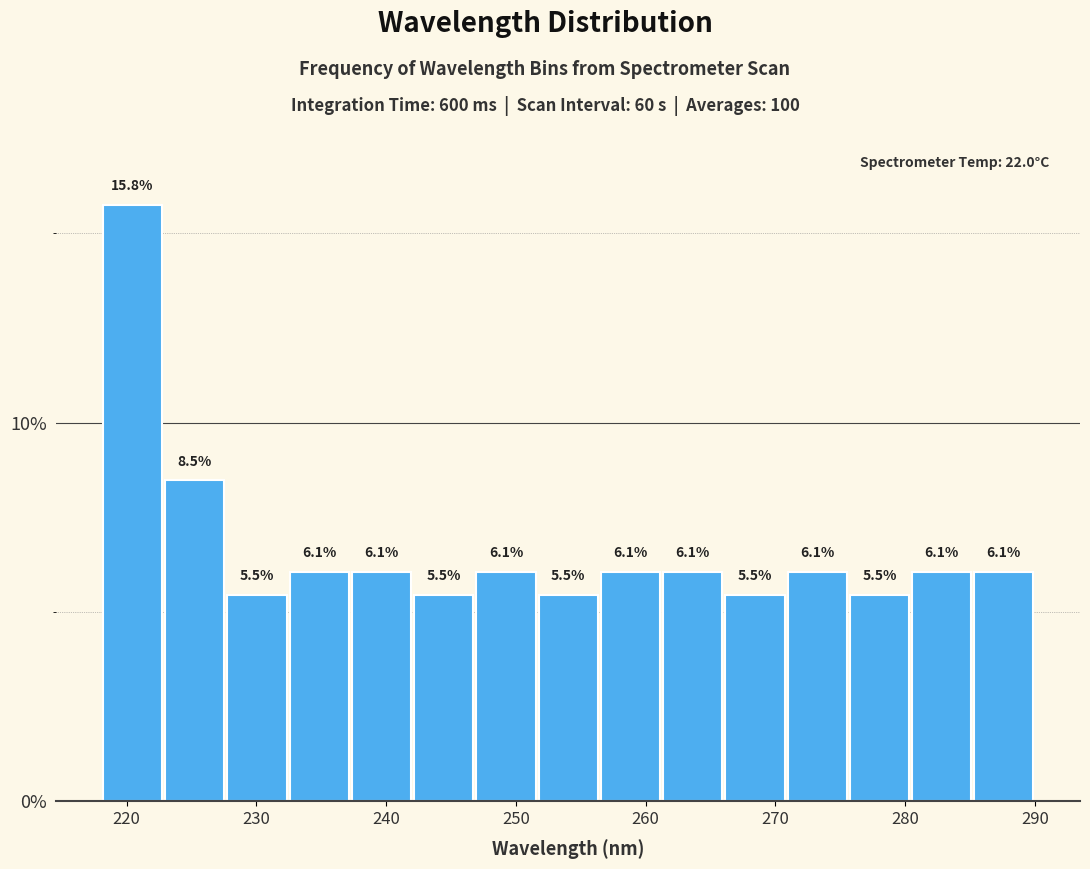

Reading left to right, transcribe this chart: for each bar, give the range it covers on the x-axis and its height. The bar edges are not printed on the chart, so give them approximately, as read against the axis.

218 to 223: 15.8
223 to 228: 8.5
228 to 232: 5.5
232 to 237: 6.1
237 to 242: 6.1
242 to 247: 5.5
247 to 252: 6.1
252 to 256: 5.5
256 to 261: 6.1
261 to 266: 6.1
266 to 271: 5.5
271 to 276: 6.1
276 to 280: 5.5
280 to 285: 6.1
285 to 290: 6.1